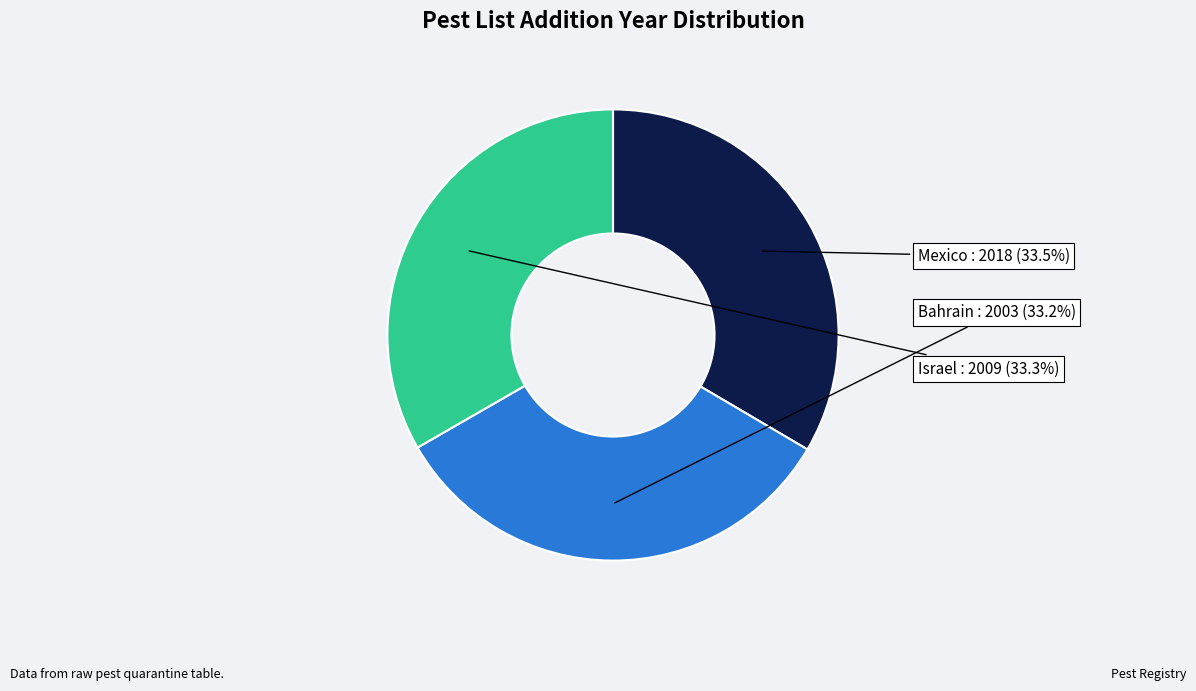

Is there a majority slice in this chart?

No